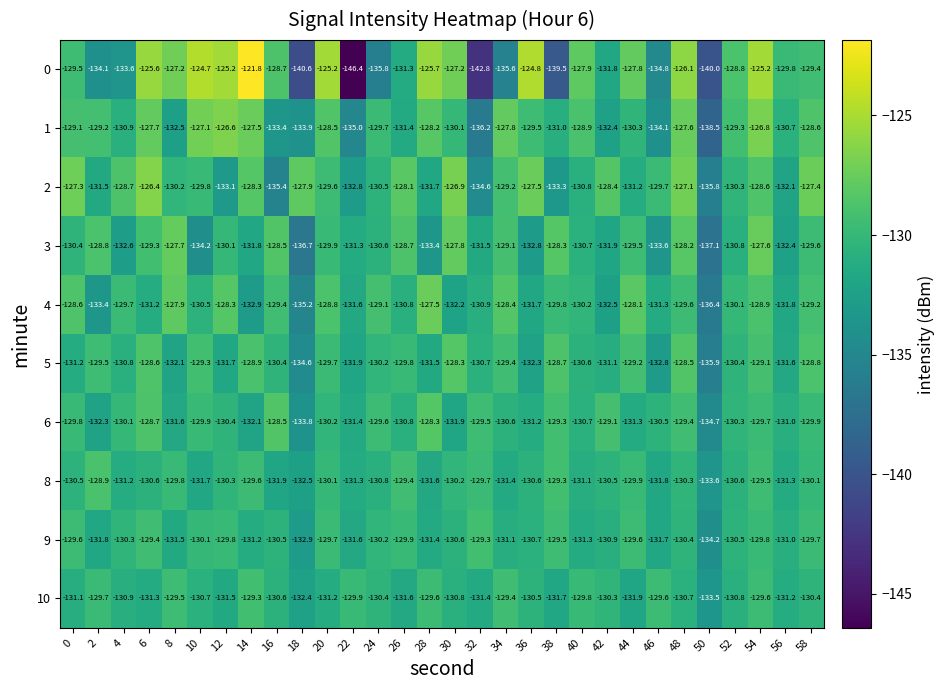

What is the smallest value displayed?

-146.4